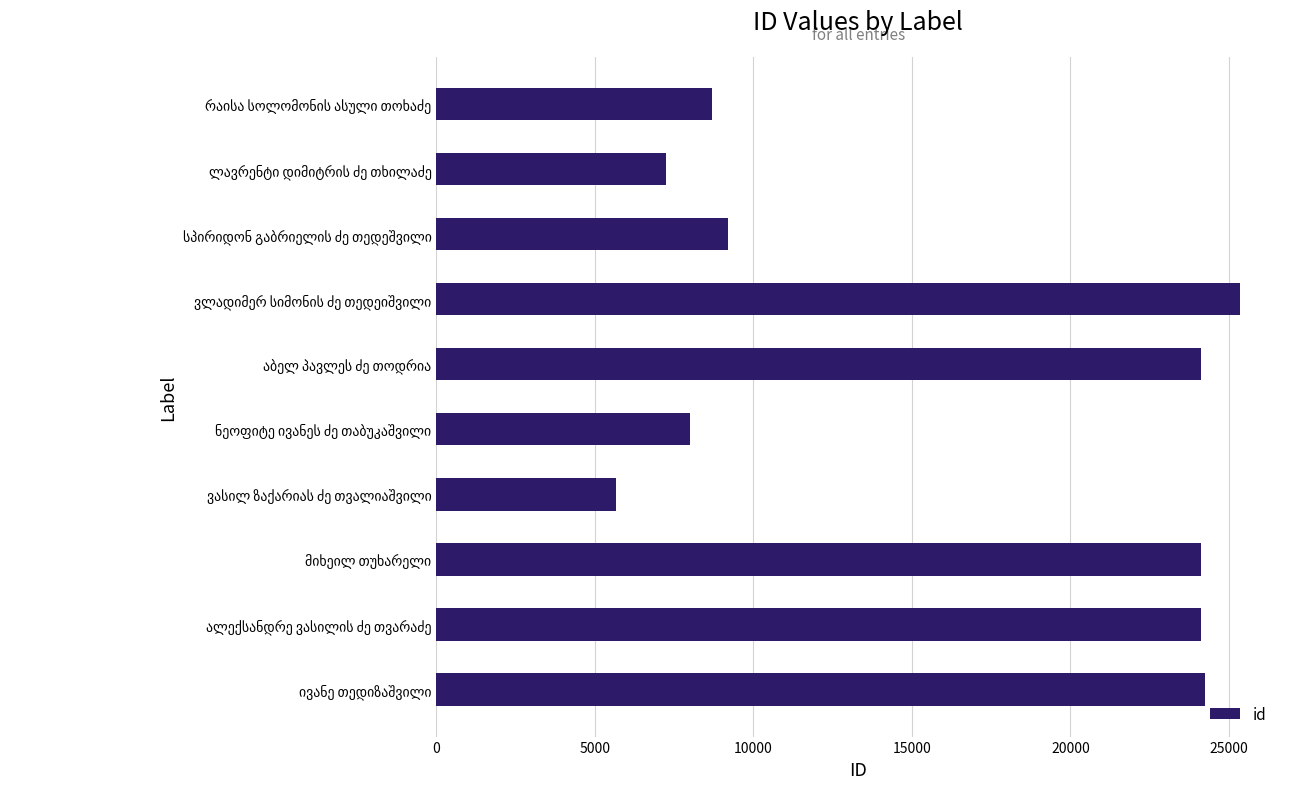

What is the difference between the maximum and second lowest values?

18084